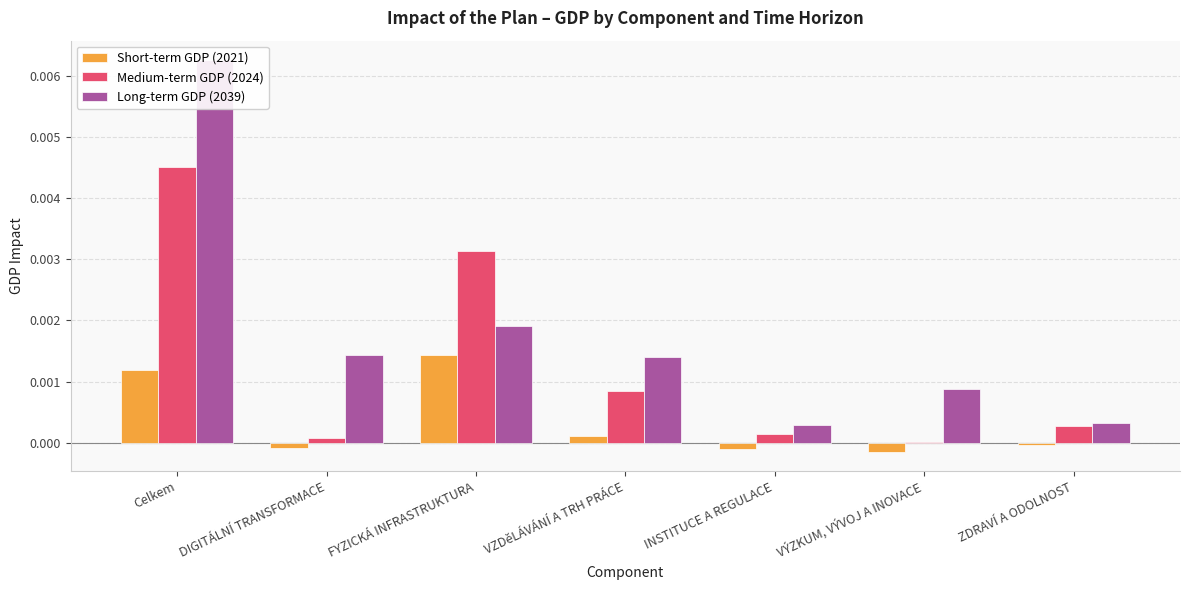

Where is Medium-term GDP (2024) nearest to the value 0?

VÝZKUM, VÝVOJ A INOVACE